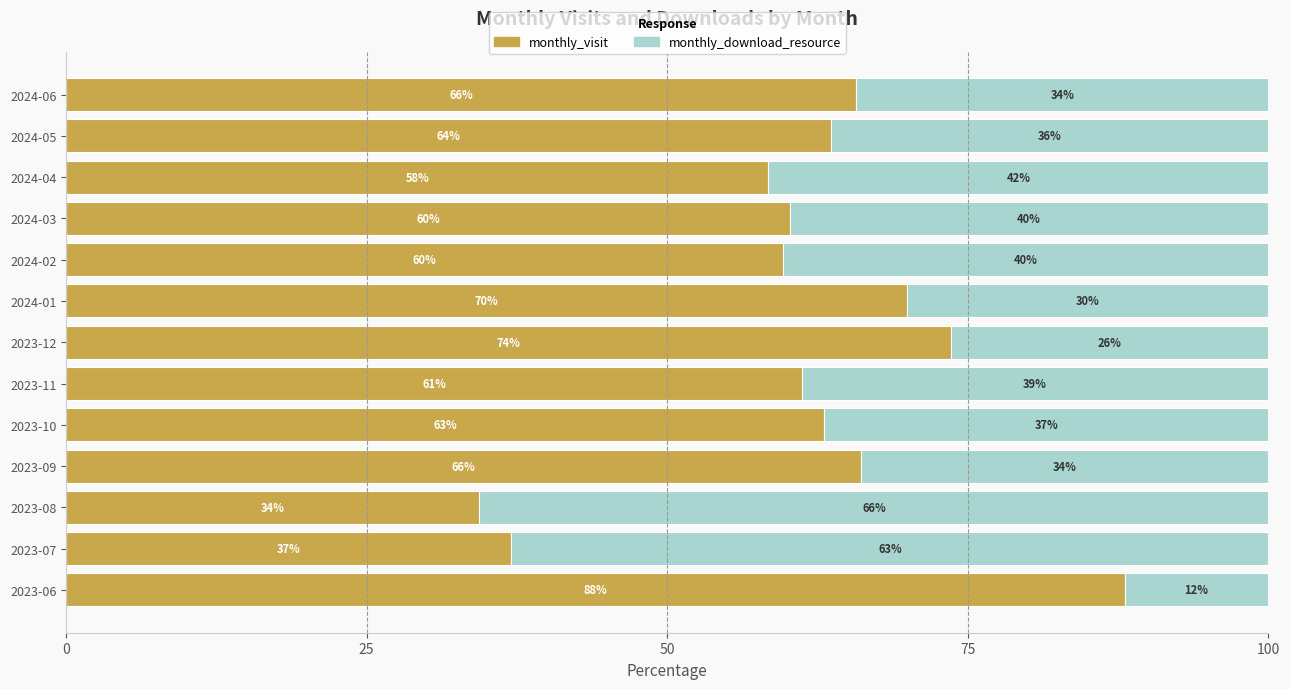

What is the total value across all series at 2024-04?

100.0